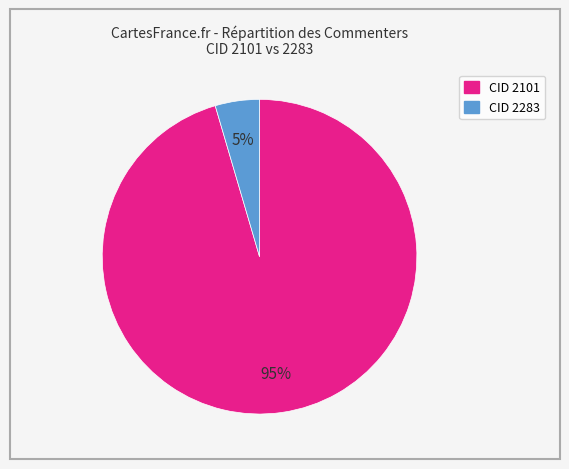

Is there a majority slice in this chart?

Yes